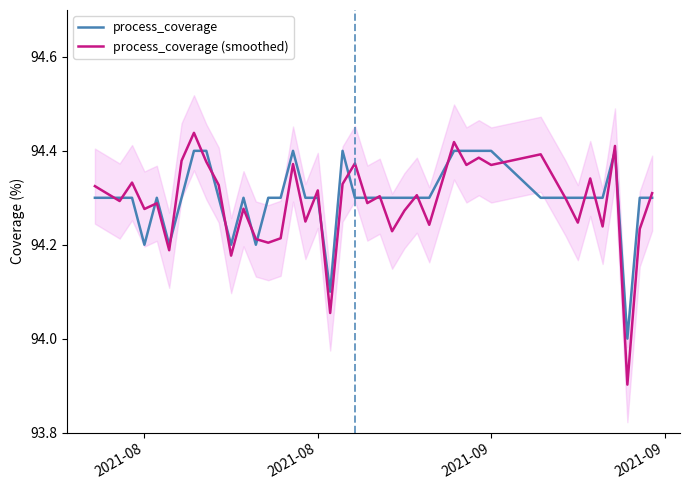

What is the lowest value of the process_coverage (smoothed) series?

93.9